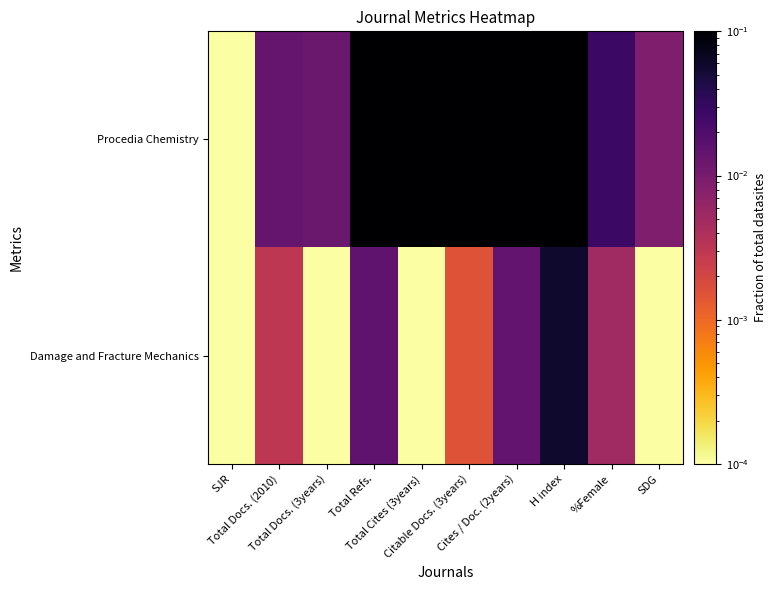

How many categories are shown in the chart?

10